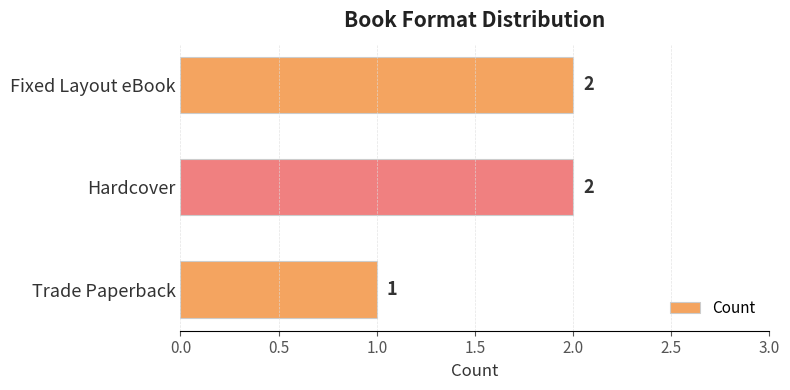

What is the difference between the maximum and minimum values?

1